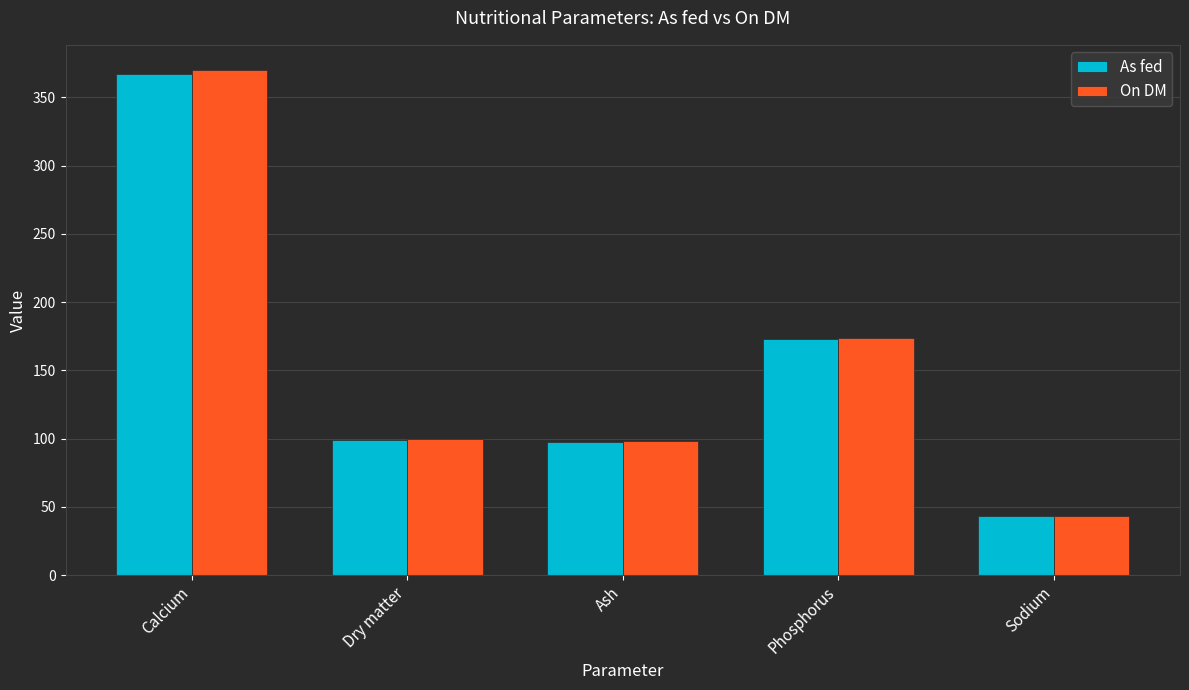

At which label does As fed first exceed 99?

Calcium